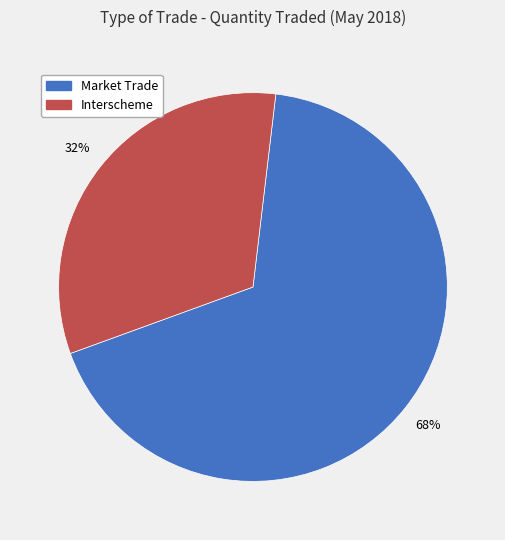

Is there a majority slice in this chart?

Yes